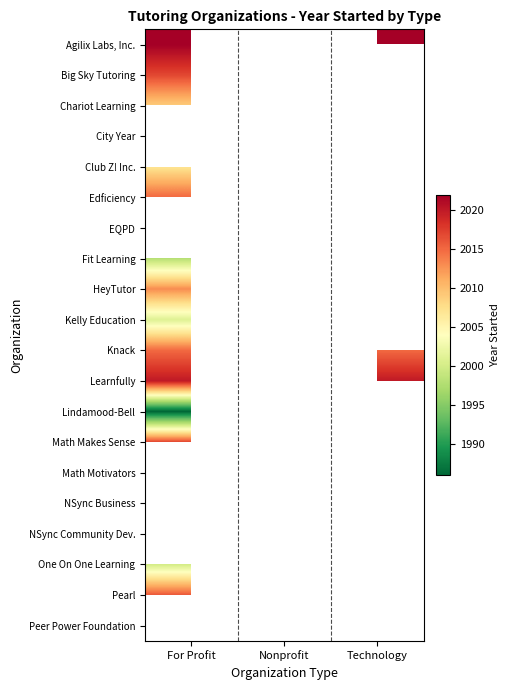

True or false: Edficiency has a value of 2015.0 at For Profit.

True